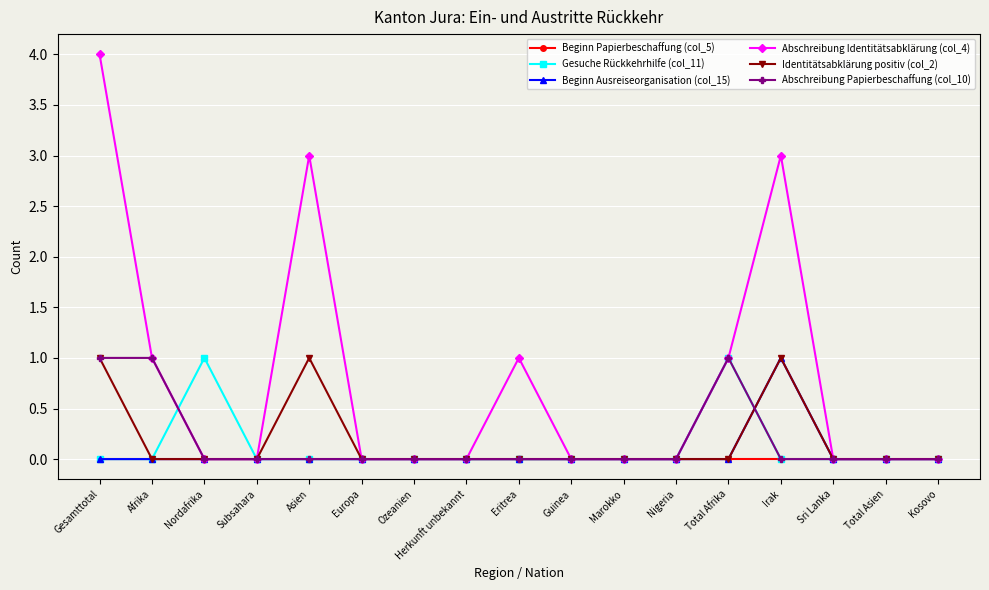

What is the label of the 17th point from the right?

Gesamttotal